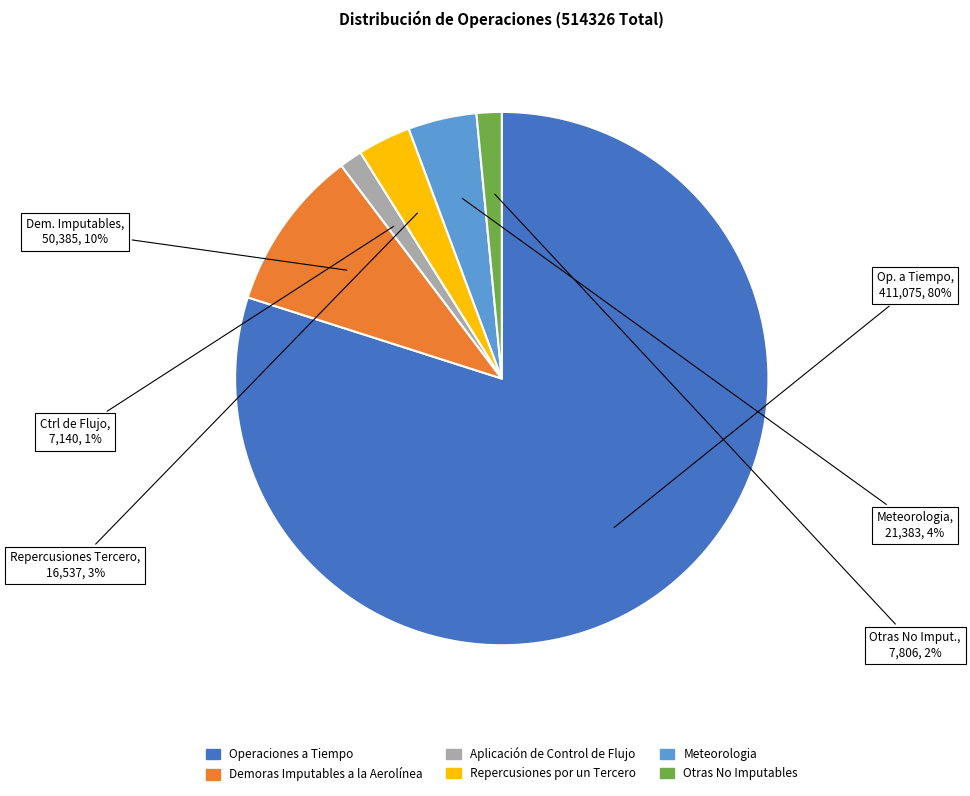

Which category has the biggest portion of the pie?

Operaciones a Tiempo